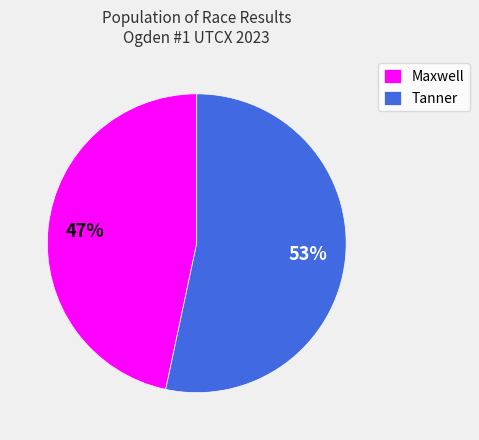

Combined, do Maxwell and Tanner account for over 50%?

Yes